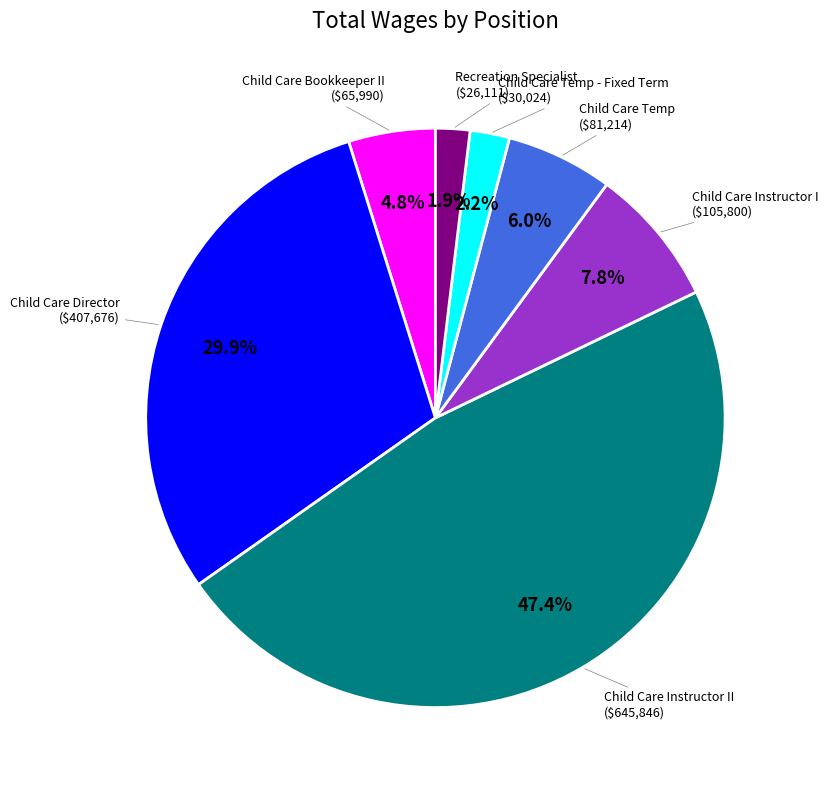

Is there any slice that represents more than half of the pie?

No